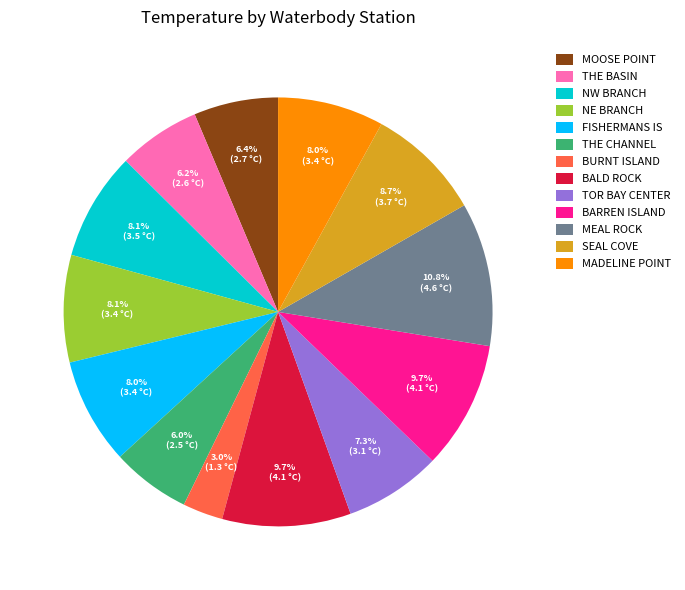

Which category has the biggest portion of the pie?

MEAL ROCK